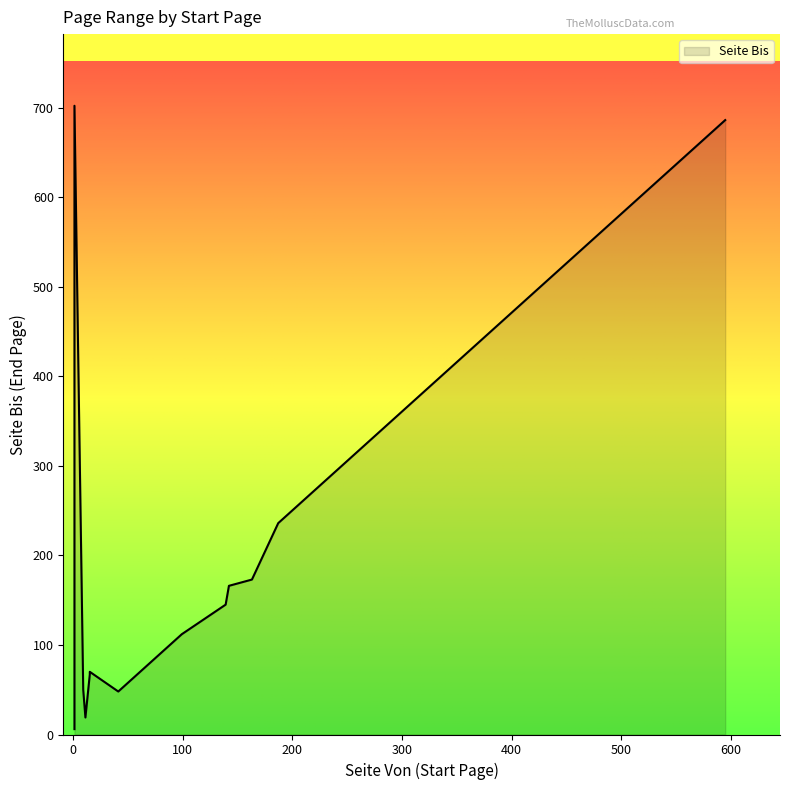

Which has a higher value, 9 or 1?

1